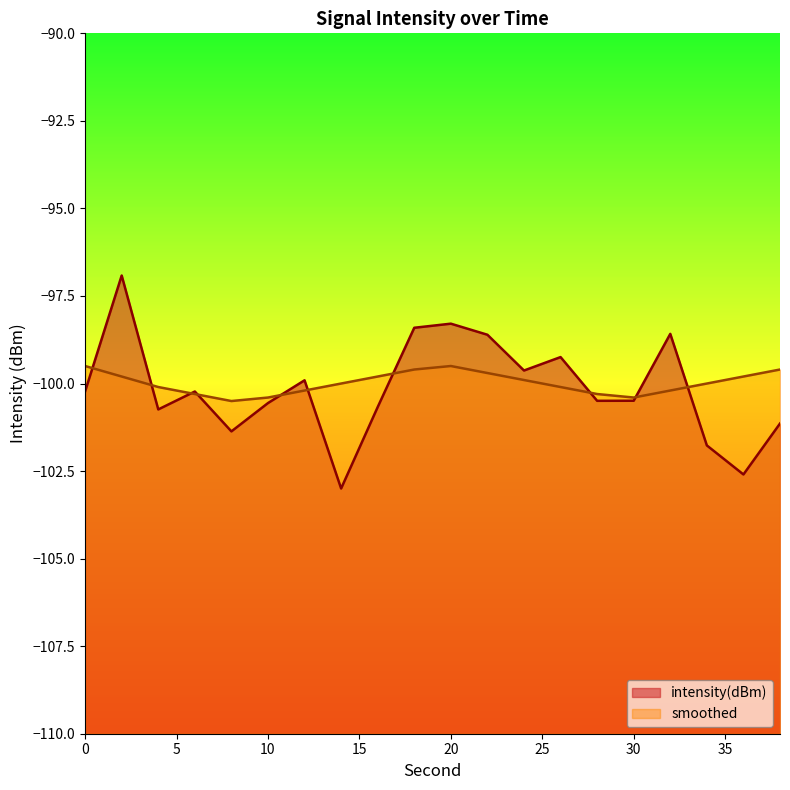

Reading right to left, extract all data points from this chart.

intensity(dBm): 38=-101.1	36=-102.6	34=-101.8	32=-98.6	30=-100.5	28=-100.5	26=-99.2	24=-99.6	22=-98.6	20=-98.3	18=-98.4	16=-100.7	14=-103.0	12=-99.9	10=-100.6	8=-101.4	6=-100.2	4=-100.7	2=-96.9	0=-100.2
smoothed: 38=-99.6	36=-99.8	34=-100.0	32=-100.2	30=-100.4	28=-100.3	26=-100.1	24=-99.9	22=-99.7	20=-99.5	18=-99.6	16=-99.8	14=-100.0	12=-100.2	10=-100.4	8=-100.5	6=-100.3	4=-100.1	2=-99.8	0=-99.5